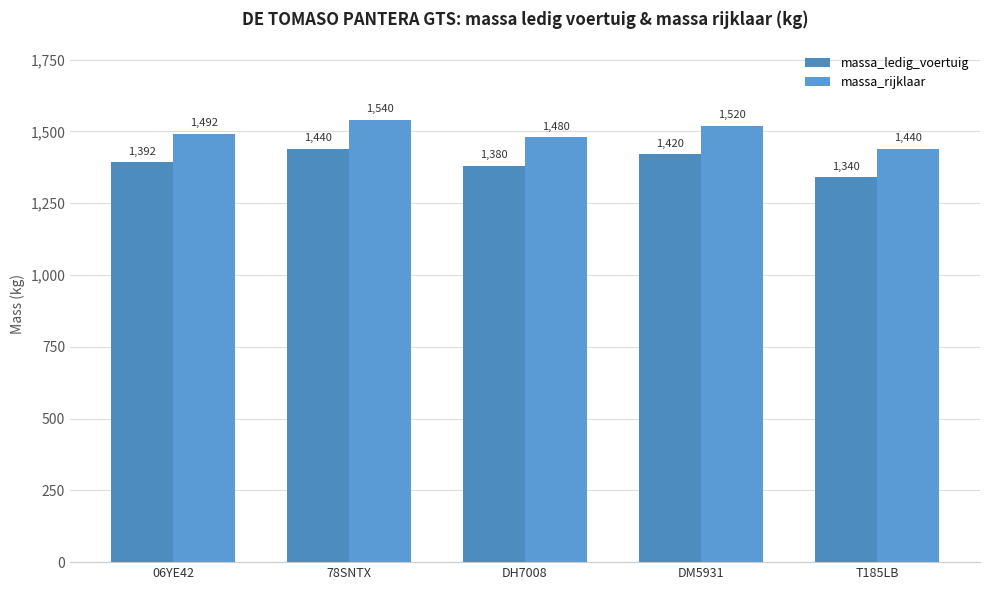

What are all the series names shown in the legend?

massa_ledig_voertuig, massa_rijklaar